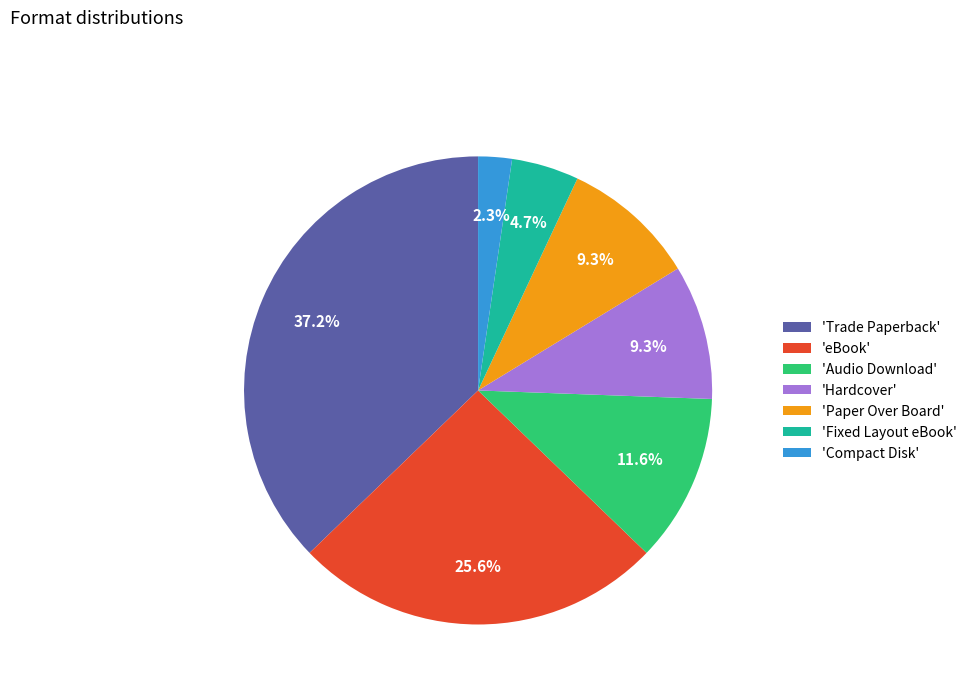

How many slices are in this pie chart?

7